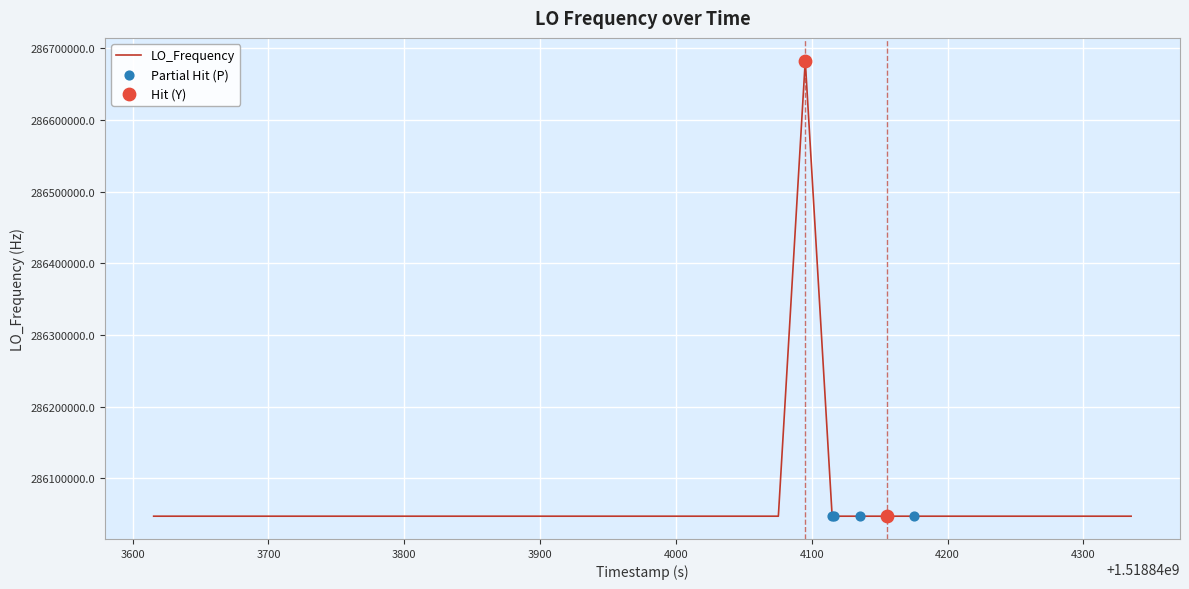

What is the maximum value shown in the chart?

286682705.7